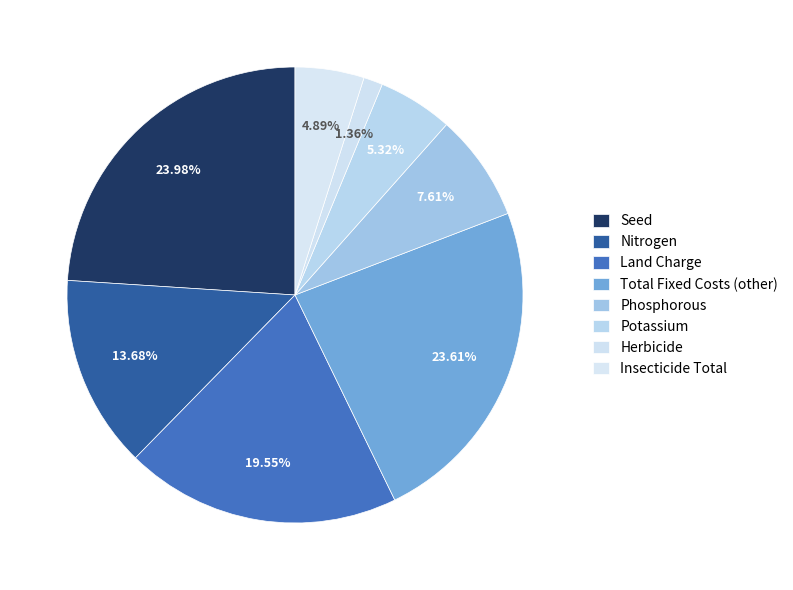

True or false: Phosphorous accounts for 8% of the total.

True